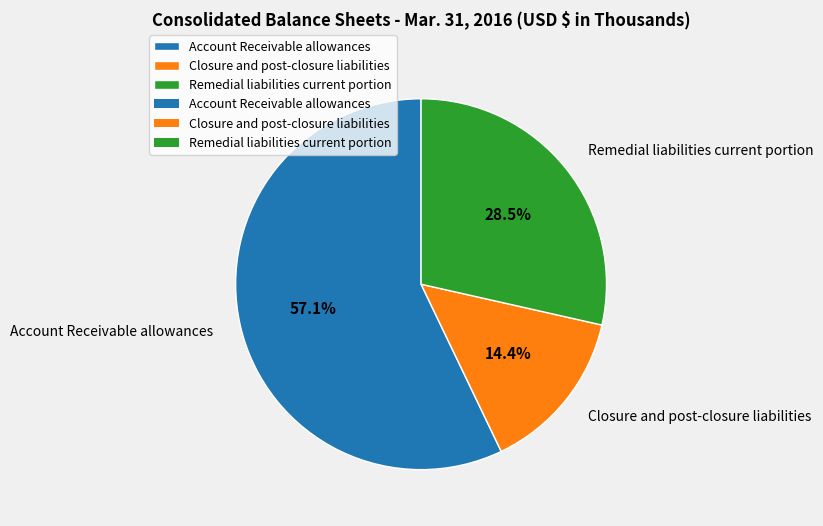

To the nearest percent, what is the difference between the largest and smallest slice percentages?

43%